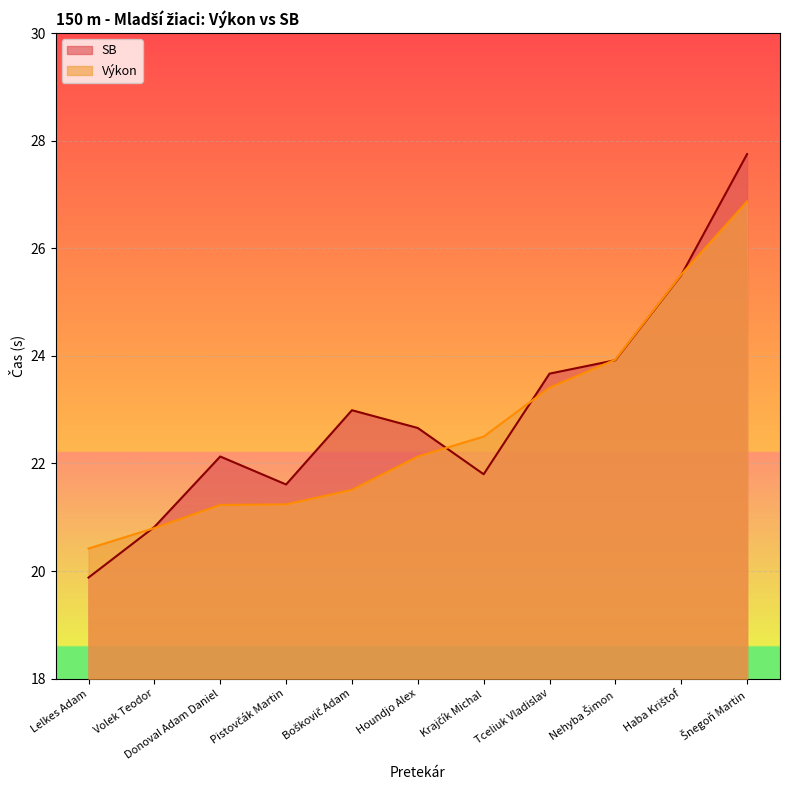

True or false: SB has a value of 22.1 at Donoval Adam Daniel.

True